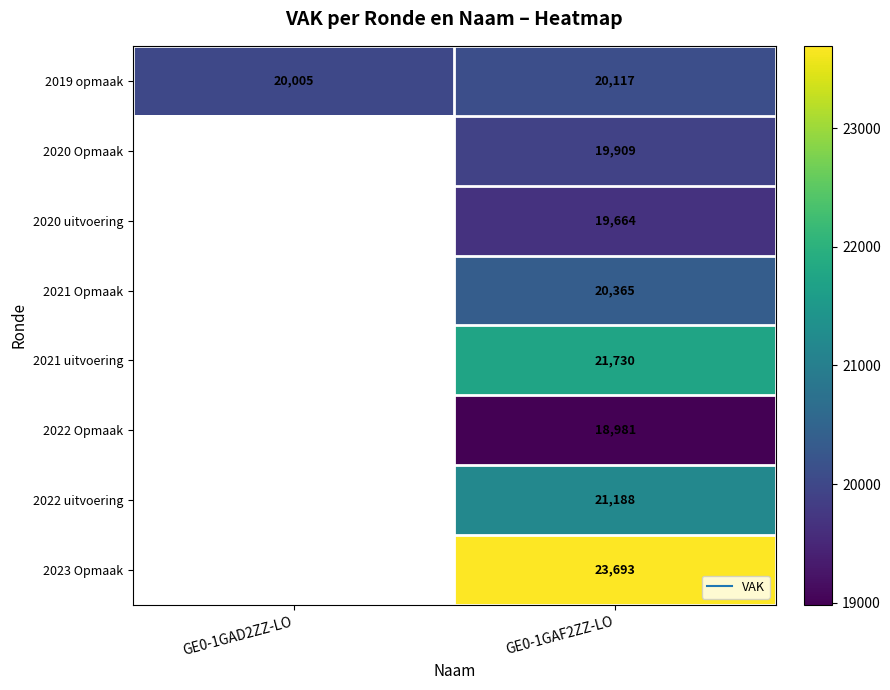

What is the maximum value shown in the chart?

23693.0